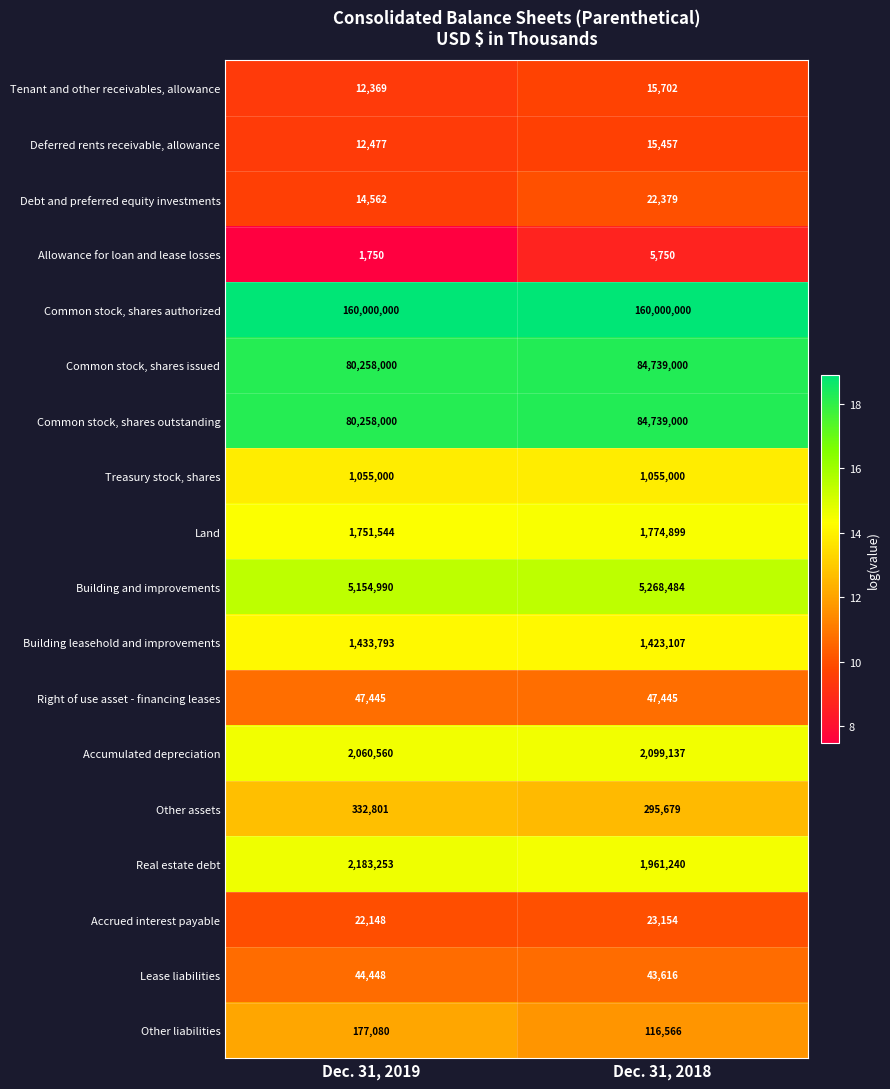

What is the sum of the Allowance for loan and lease losses values at Dec. 31, 2019 and Dec. 31, 2018?

7500